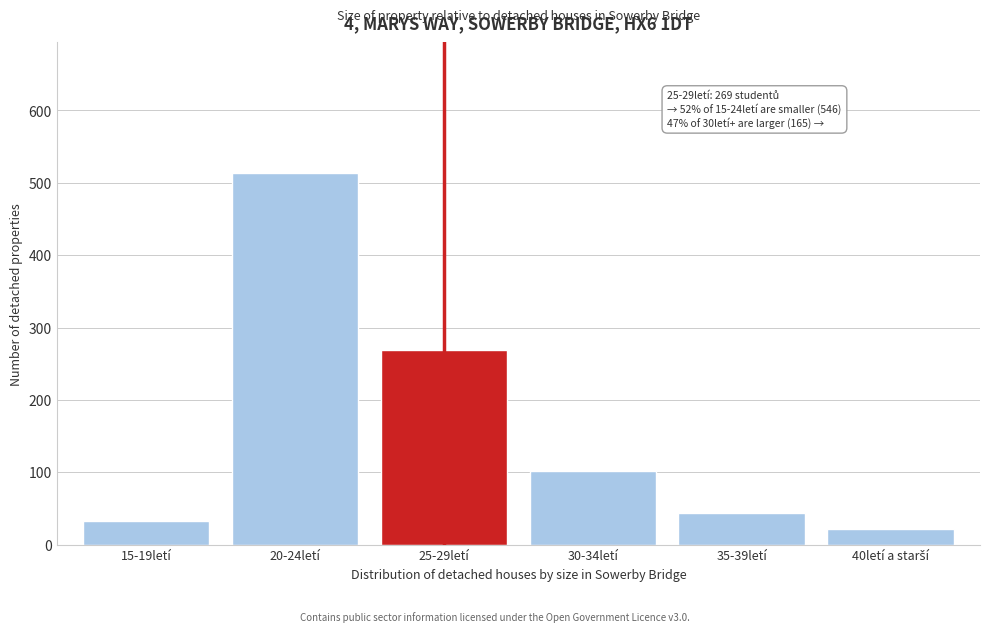

Reading left to right, transcribe all the data shown in this chart.

32	514	269	102	43	22